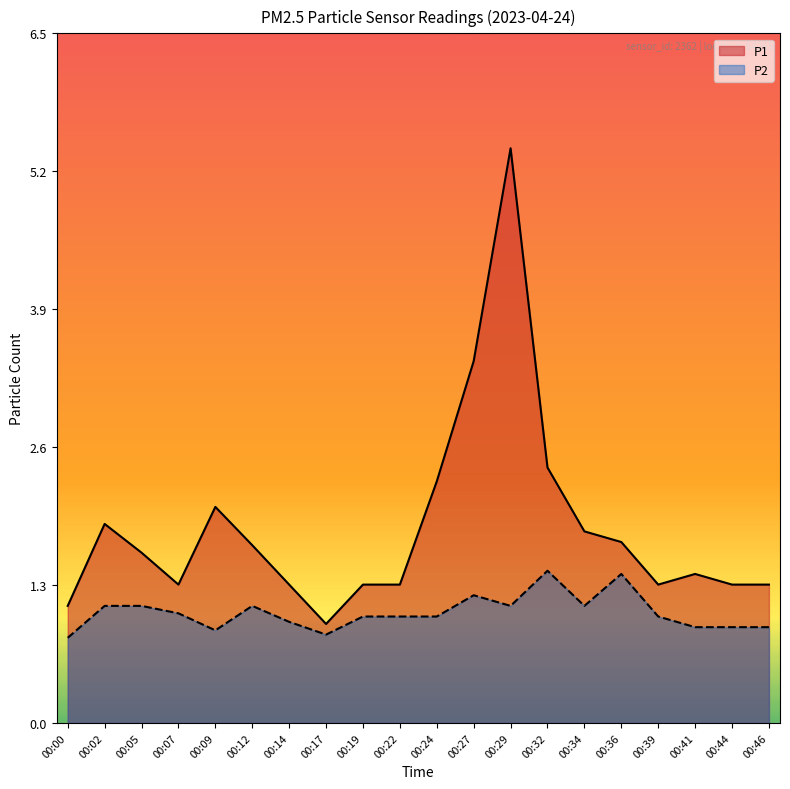

Reading left to right, extract all data points from this chart.

P1: 00:00=1.1	00:02=1.9	00:05=1.6	00:07=1.3	00:09=2.0	00:12=1.7	00:14=1.3	00:17=0.9	00:19=1.3	00:22=1.3	00:24=2.3	00:27=3.4	00:29=5.4	00:32=2.4	00:34=1.8	00:36=1.7	00:39=1.3	00:41=1.4	00:44=1.3	00:46=1.3
P2: 00:00=0.8	00:02=1.1	00:05=1.1	00:07=1.0	00:09=0.9	00:12=1.1	00:14=0.9	00:17=0.8	00:19=1.0	00:22=1.0	00:24=1.0	00:27=1.2	00:29=1.1	00:32=1.4	00:34=1.1	00:36=1.4	00:39=1.0	00:41=0.9	00:44=0.9	00:46=0.9